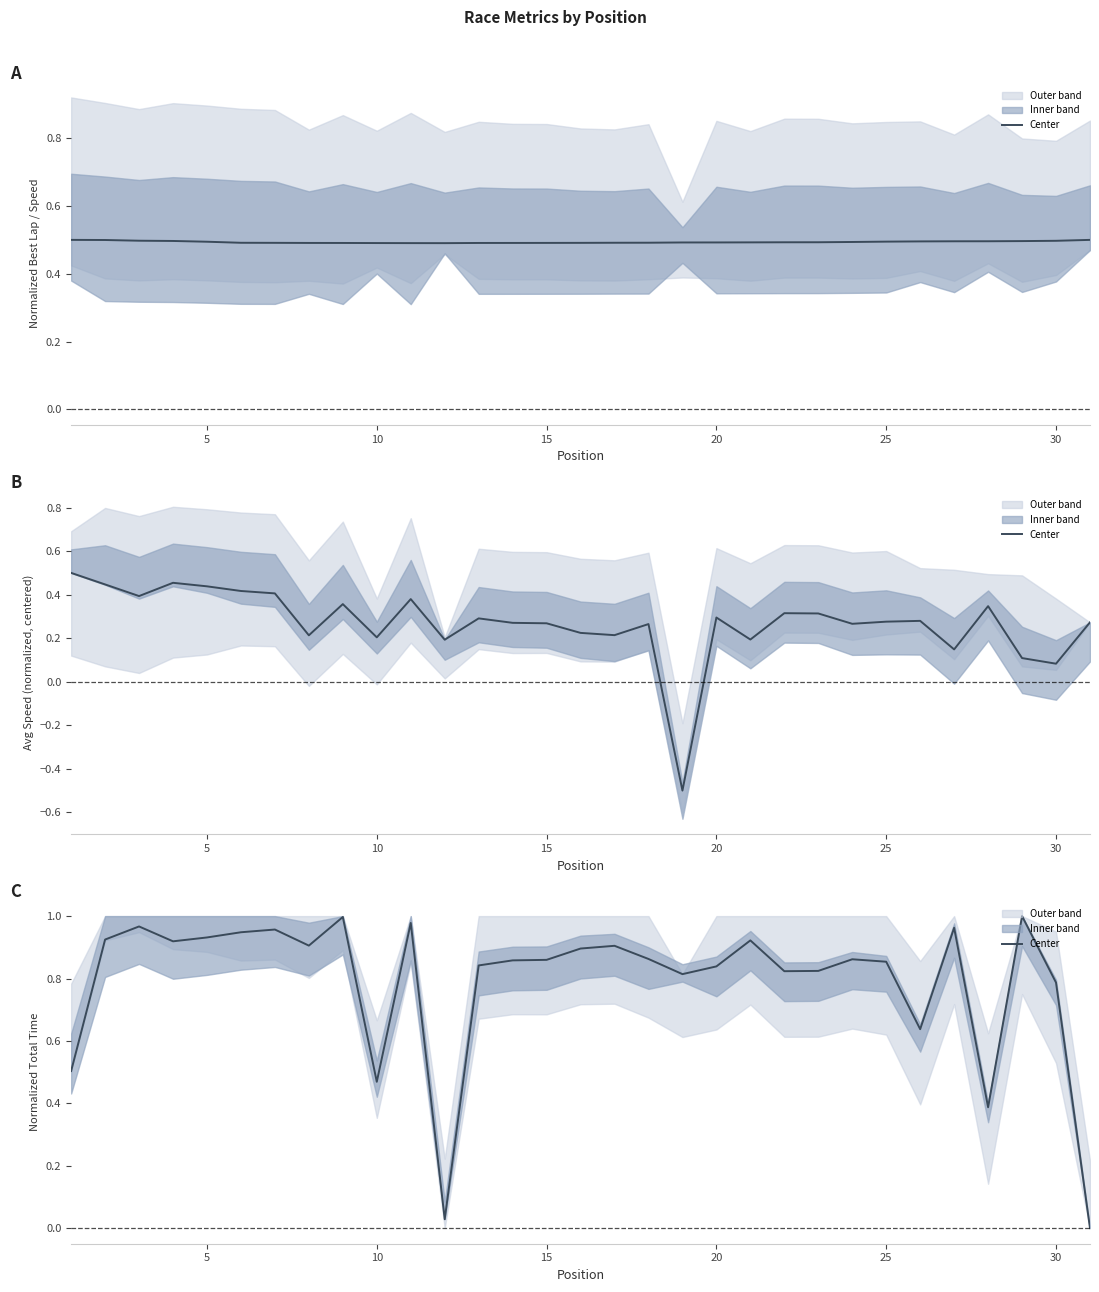

How many categories are shown in the chart?

31